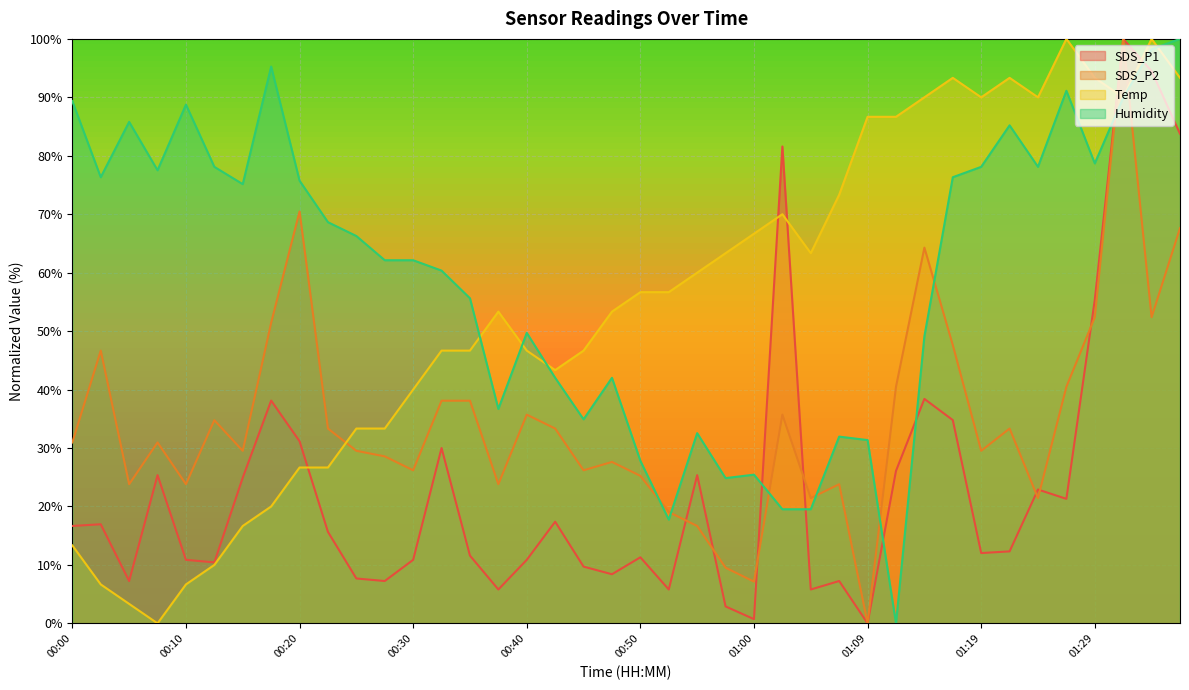

What is the total value across all series at 01:22?

224.2